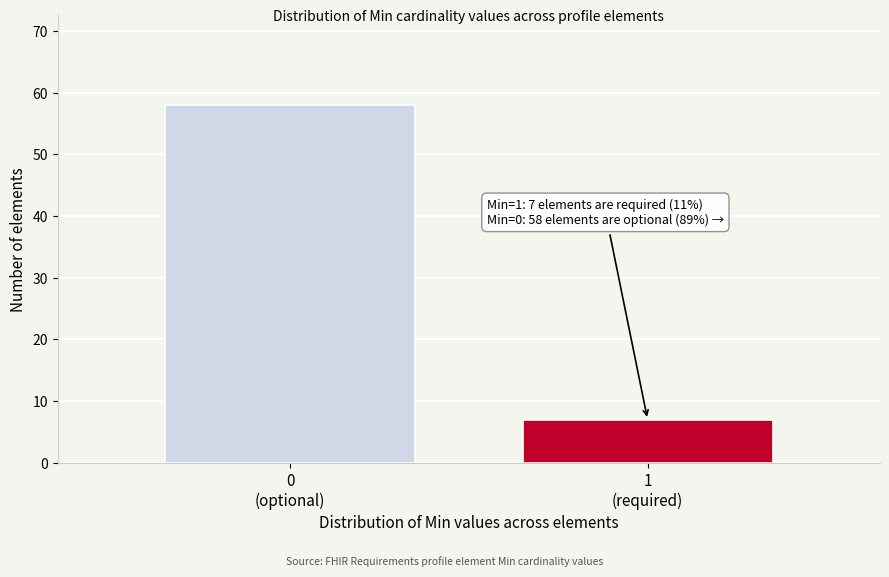

Reading left to right, extract all data points from this chart.

58	7